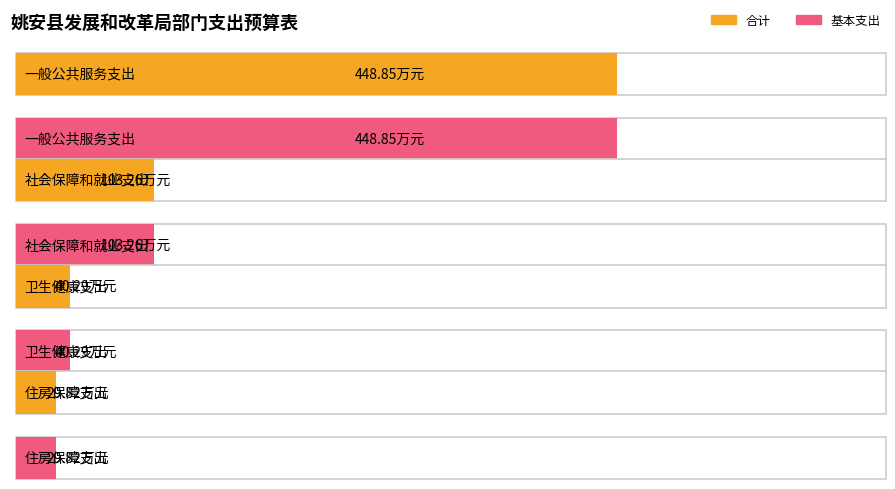

How many distinct data groups are displayed?

2